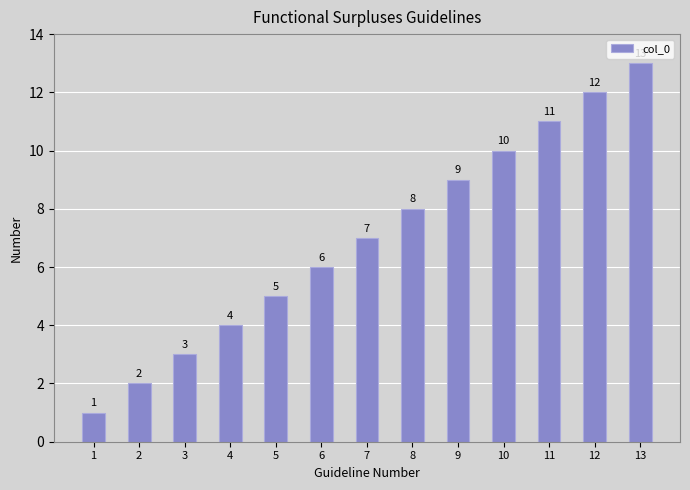

How many values are below 7?

6